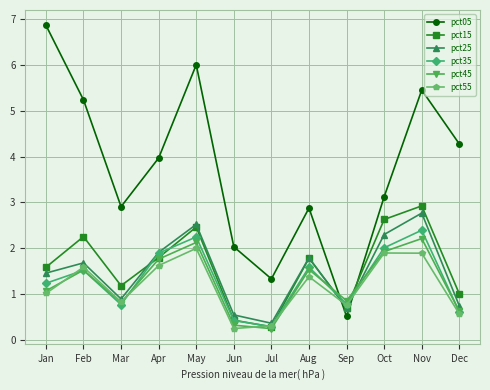

How many lines are shown in the chart?

6